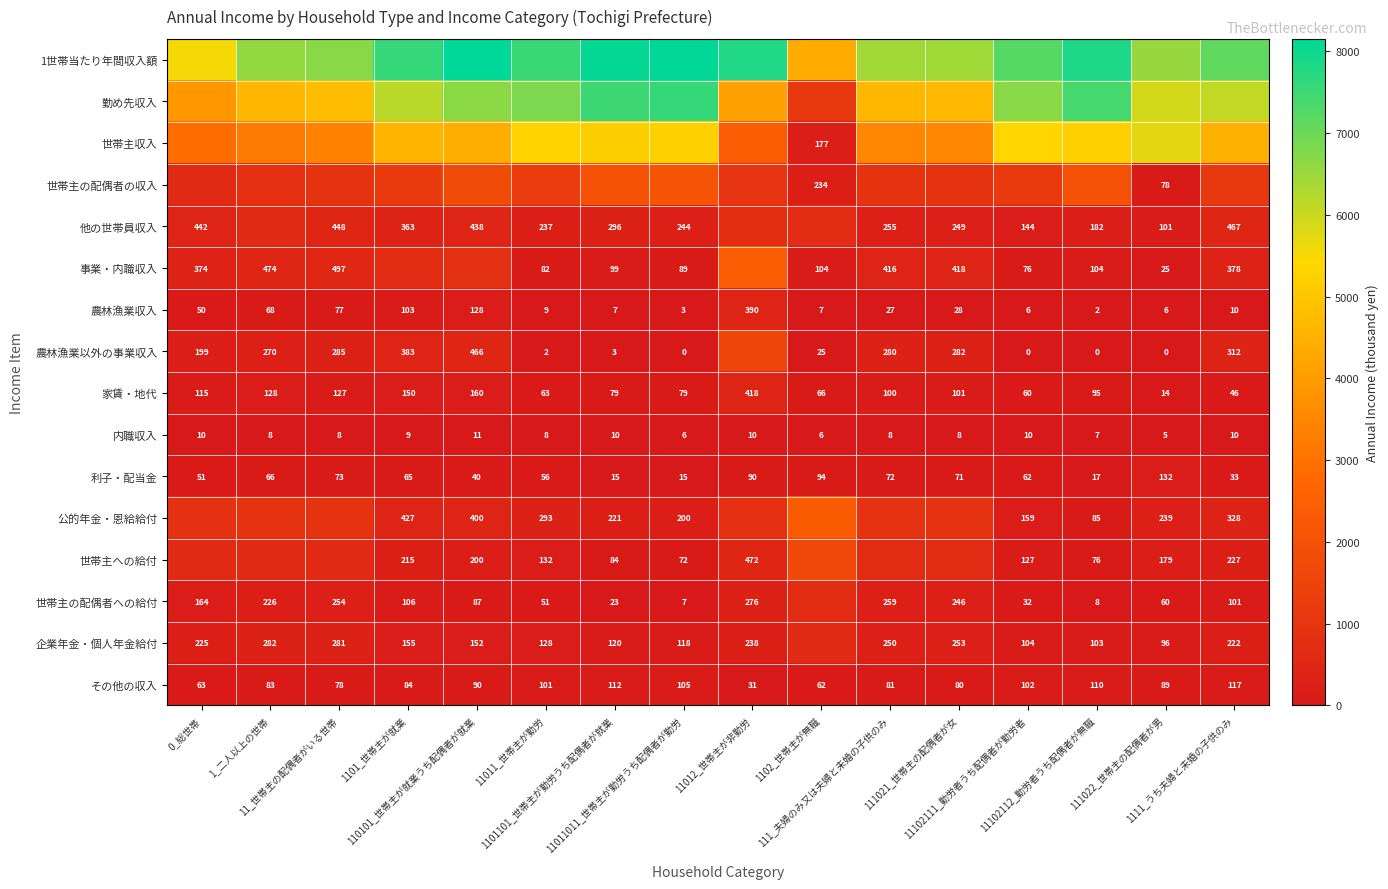

What is the average value of the 内職収入 series?

8